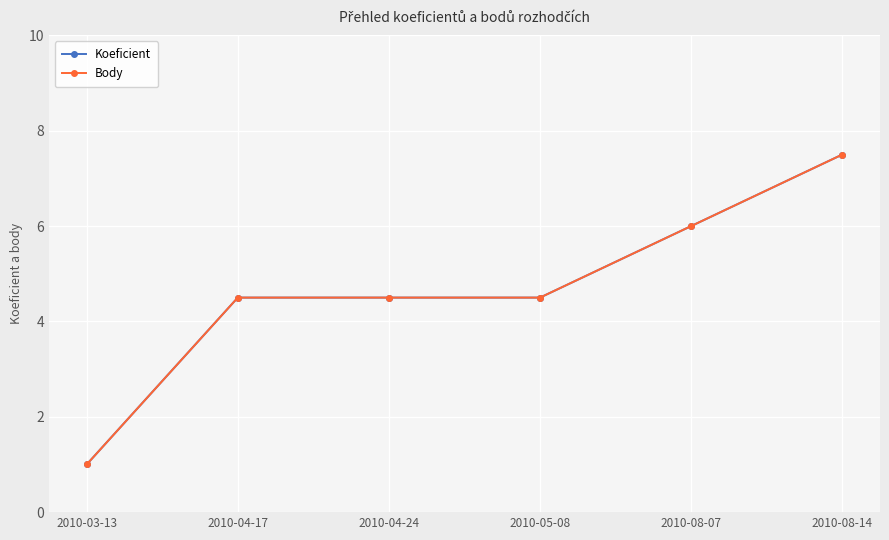

List the labels in order of Body value, smallest first.

2010-03-13, 2010-04-17, 2010-04-24, 2010-05-08, 2010-08-07, 2010-08-14